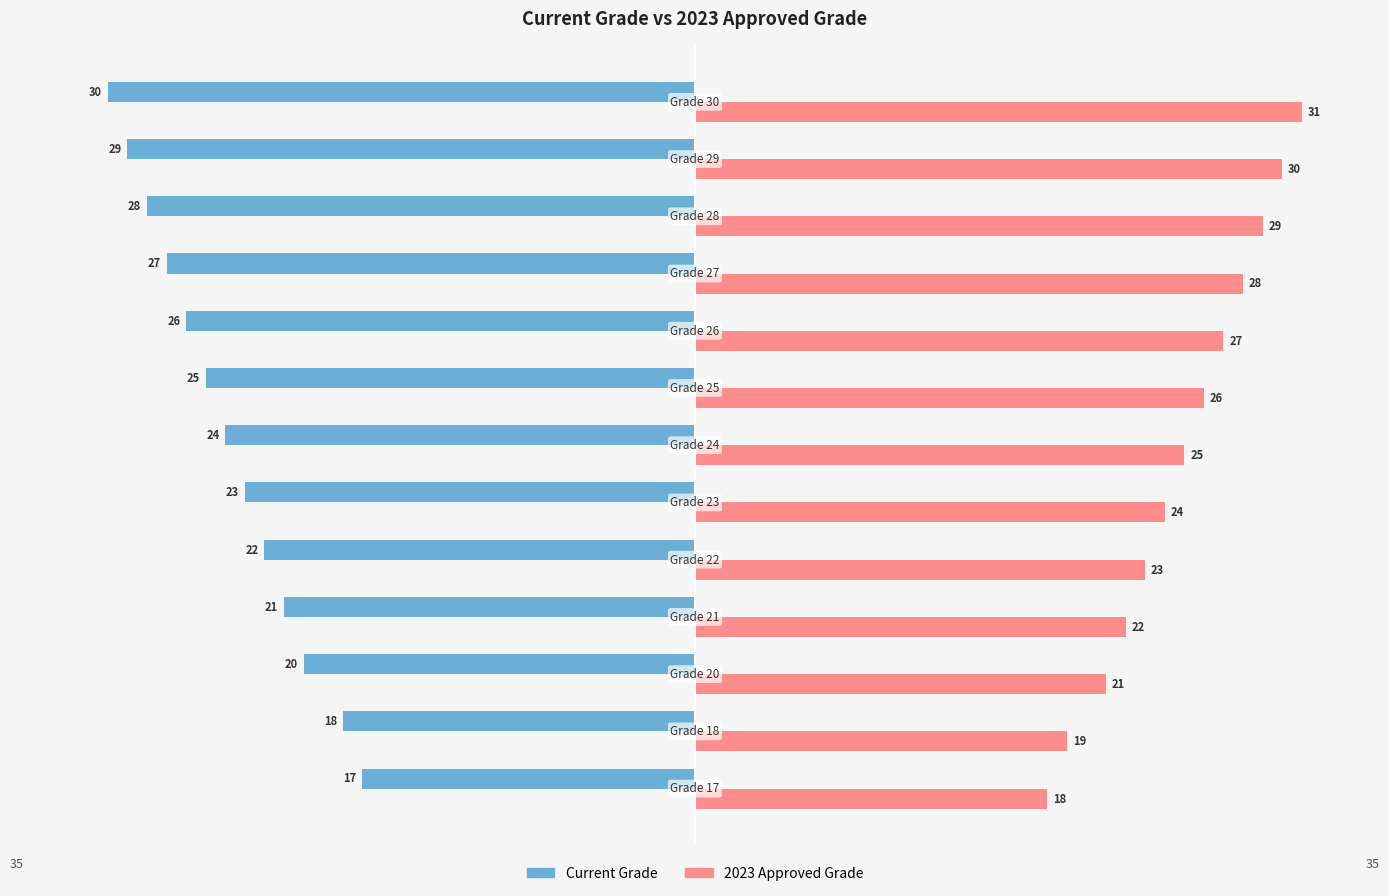

At how many categories does at least one series exceed -2?

13